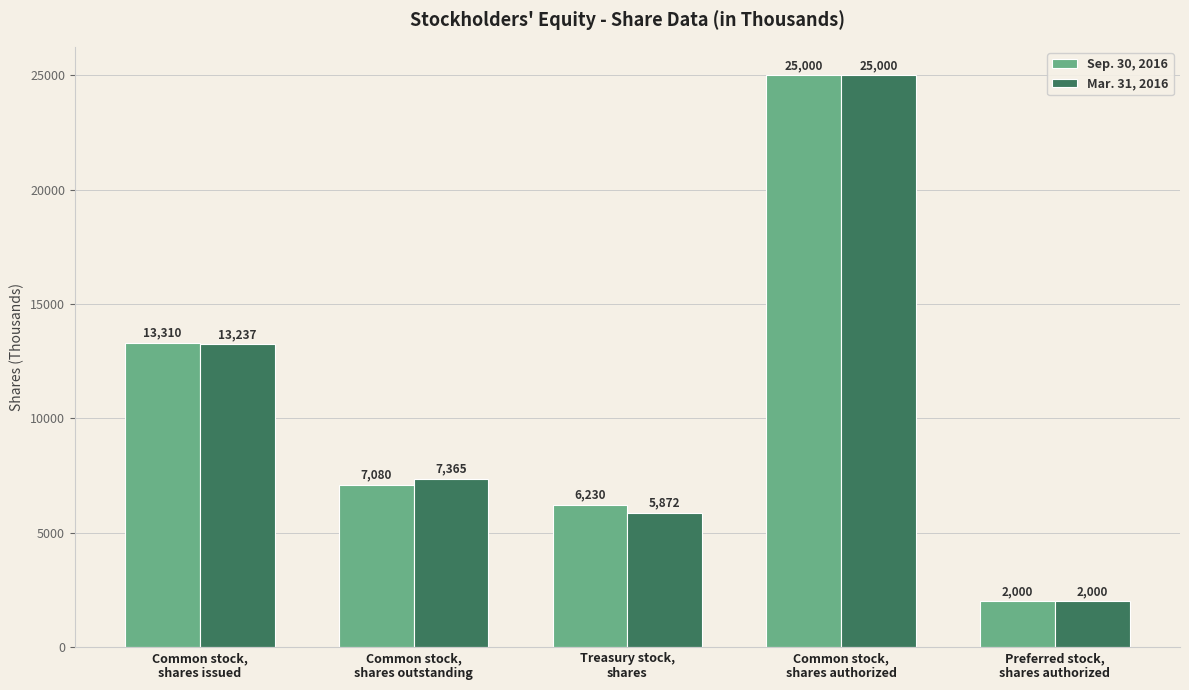

What is the lowest value of the Mar. 31, 2016 series?

2000